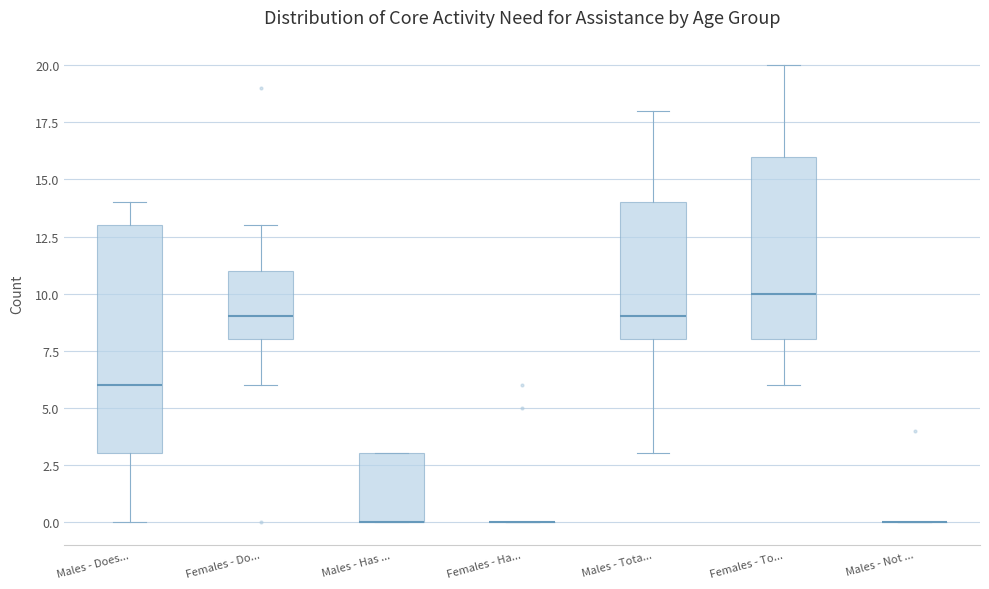

Reading left to right, read every box against the y-axis: the position of its median line, the range the box covers, and the ends of its whiskers. The values are not printed on the chart, so give them approximately, as read against the axis.

Males - Does...: median 6, box 3 to 13, whiskers 0 to 14
Females - Do...: median 9, box 8 to 11, whiskers 6 to 13
Males - Has ...: median 0 (drawn on the box's lower edge), box 0 to 3, whiskers 0 to 3
Females - Ha...: box collapsed to a line at 0, whiskers 0 to 0
Males - Tota...: median 9, box 8 to 14, whiskers 3 to 18
Females - To...: median 10, box 8 to 16, whiskers 6 to 20
Males - Not ...: box collapsed to a line at 0, whiskers 0 to 0